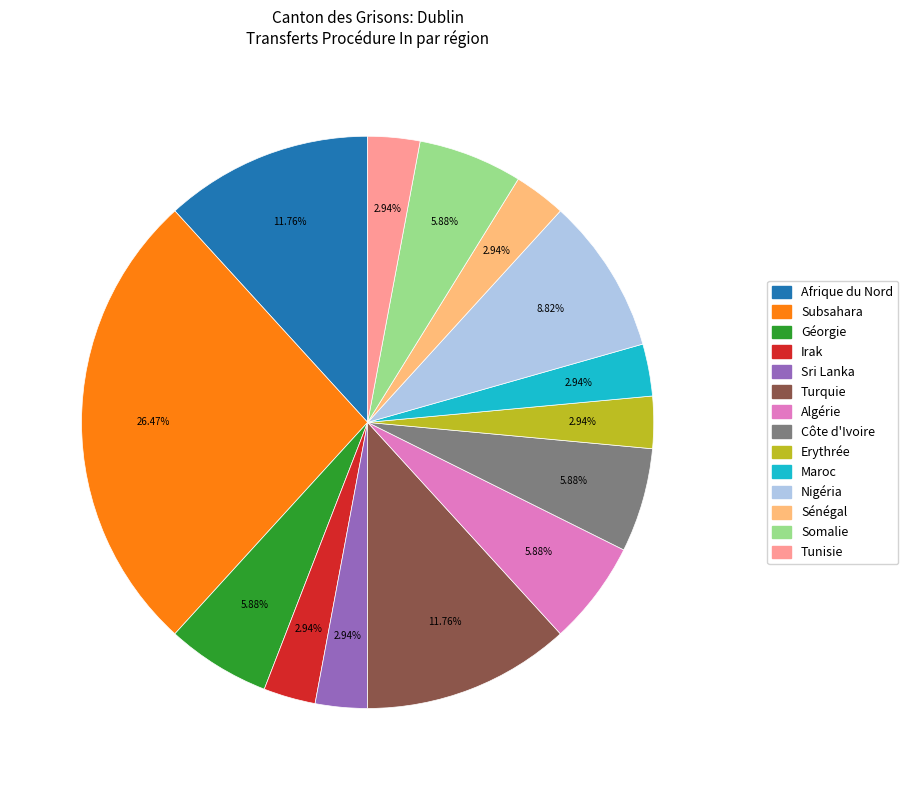

Is there a majority slice in this chart?

No